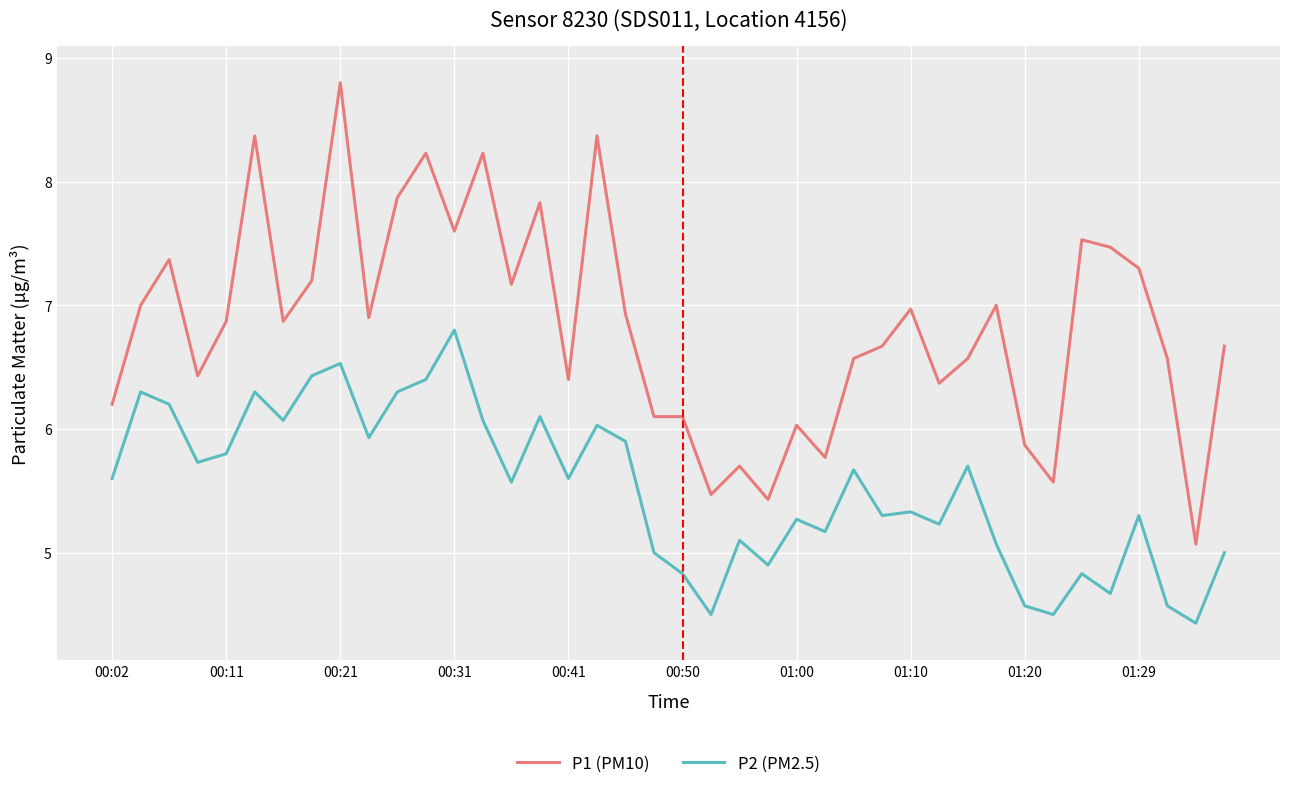

What are all the series names shown in the legend?

P1 (PM10), P2 (PM2.5)